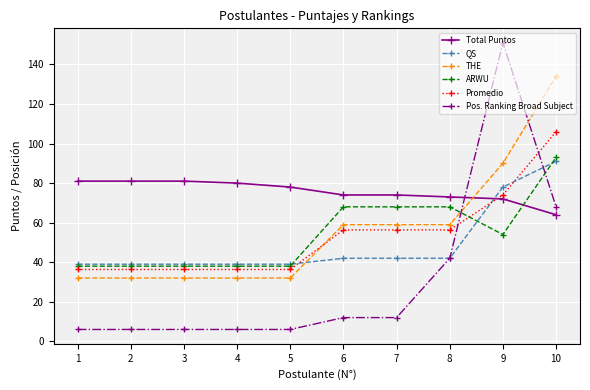

Reading left to right, extract all data points from this chart.

Total Puntos: 1=81.0	2=81.0	3=81.0	4=80.0	5=78.0	6=74.0	7=74.0	8=73.0	9=72.0	10=64.0
QS: 1=39.0	2=39.0	3=39.0	4=39.0	5=39.0	6=42.0	7=42.0	8=42.0	9=78.0	10=91.0
THE: 1=32.0	2=32.0	3=32.0	4=32.0	5=32.0	6=59.0	7=59.0	8=59.0	9=90.0	10=134.0
ARWU: 1=38.0	2=38.0	3=38.0	4=38.0	5=38.0	6=68.0	7=68.0	8=68.0	9=54.0	10=93.0
Promedio: 1=36.3	2=36.3	3=36.3	4=36.3	5=36.3	6=56.3	7=56.3	8=56.3	9=74.0	10=106.0
Pos. Ranking Broad Subject: 1=6.0	2=6.0	3=6.0	4=6.0	5=6.0	6=12.0	7=12.0	8=42.0	9=151.0	10=68.0